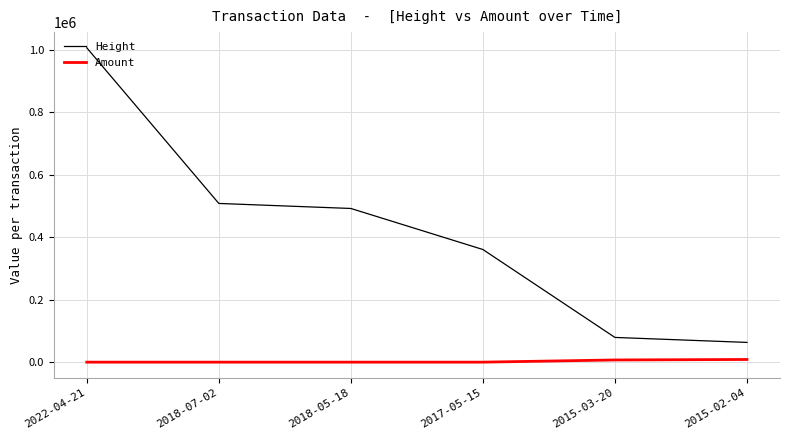

What is the difference between the Height values at 2015-03-20 and 2018-07-02?

428644.0